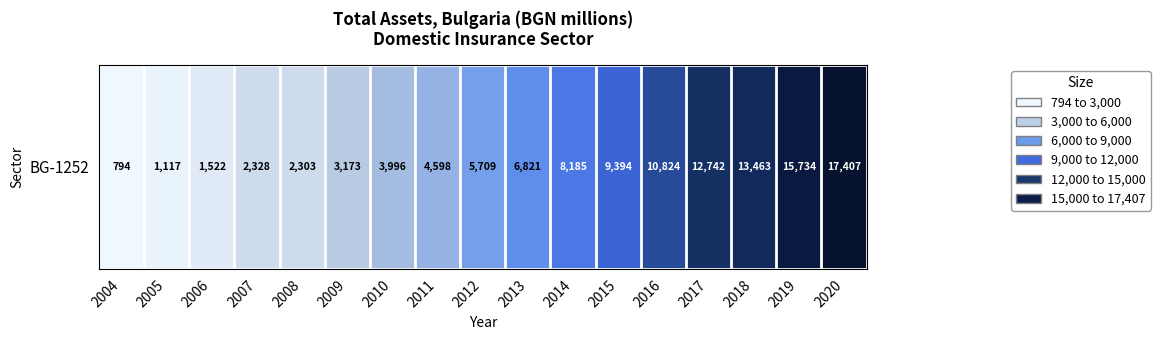

What is the change in value from 2004 to 2006?

+728